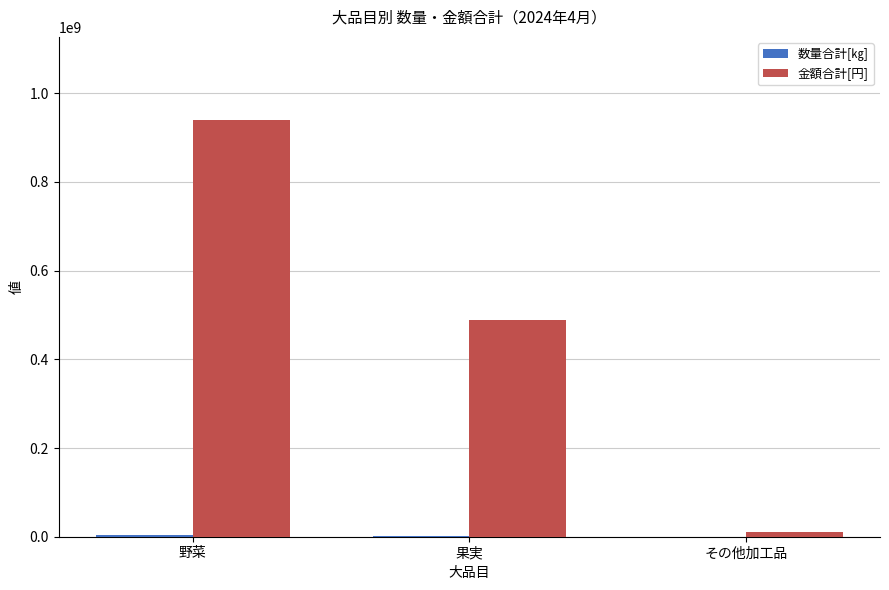

Which series has the largest total across all categories?

金額合計[円]